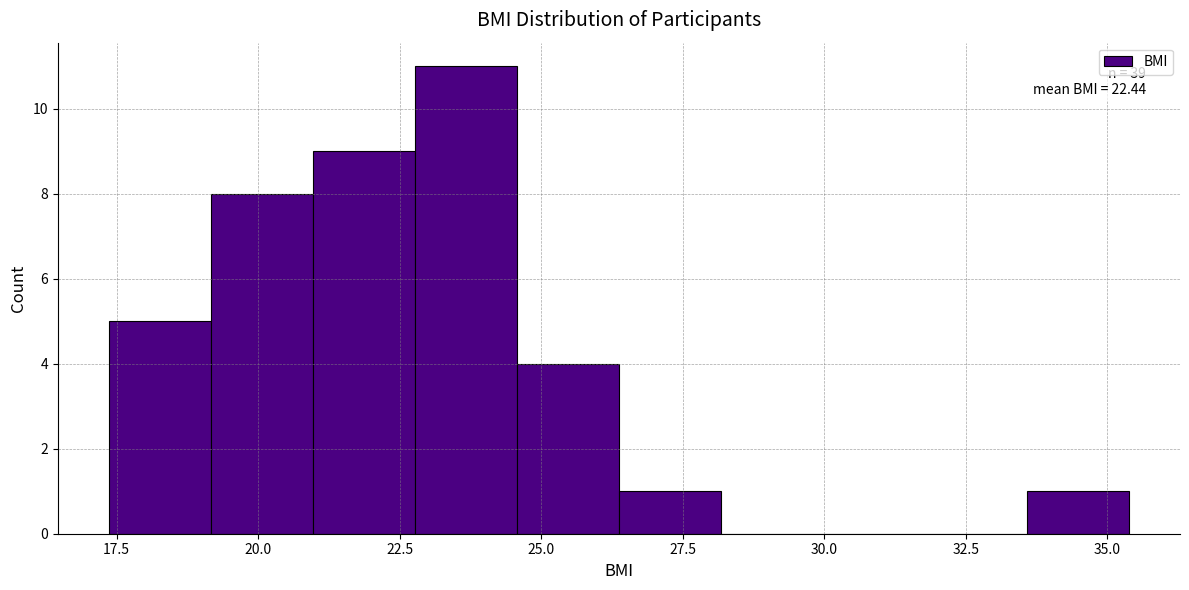

Around what value on the x-axis is the tallest bar? Give the approximate position of its centre, as read against the axis.

23.5